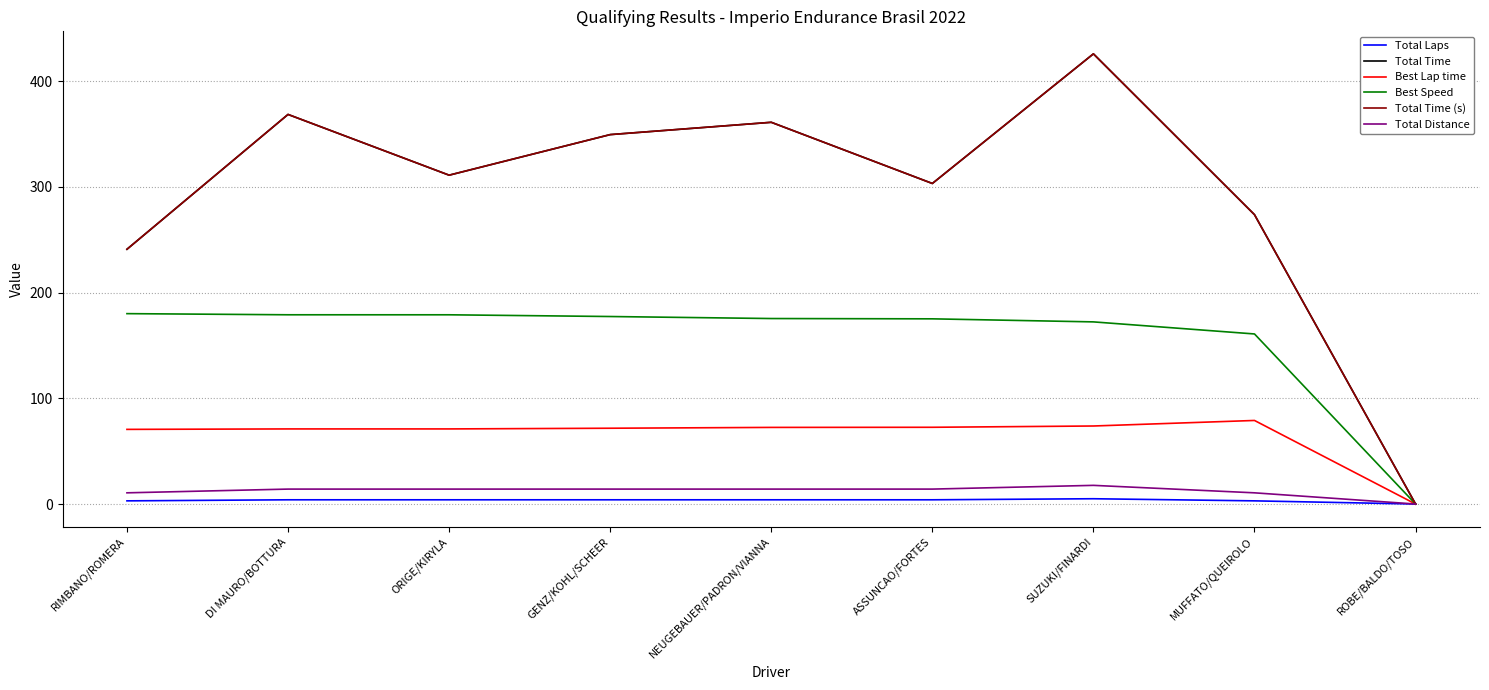

How many lines are shown in the chart?

6